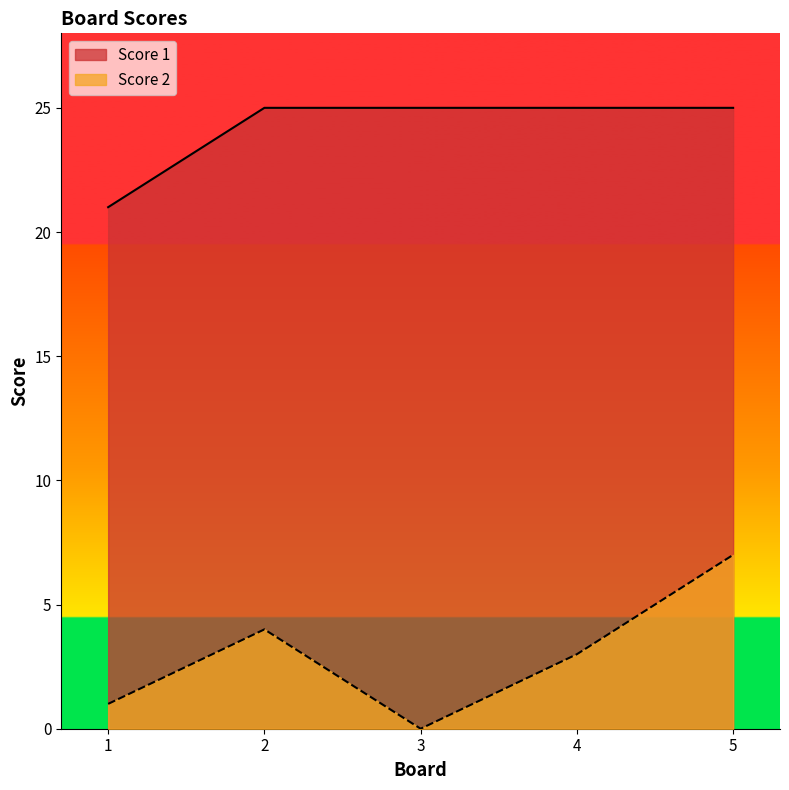

What is the sum of all Score 1 values?

121